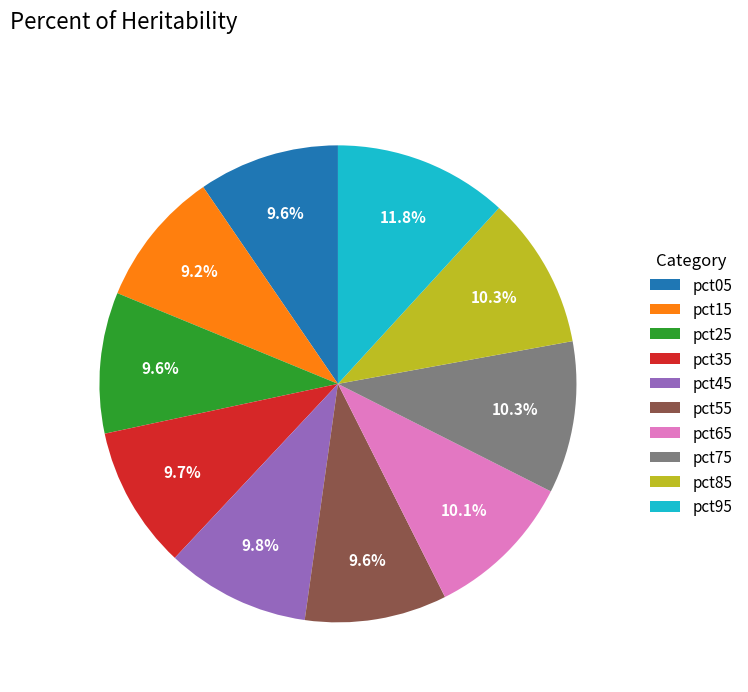

What is the largest slice in the pie chart?

pct95